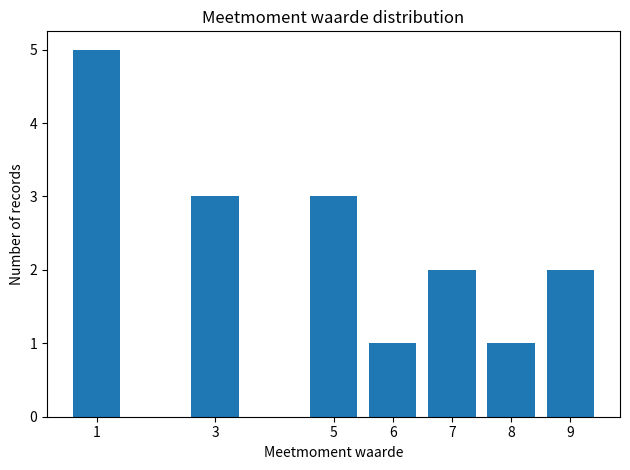

How tall is the bar that spans 4.5 to 5.5 on the x-axis? The values are not printed on the chart, so give them approximately, as read against the axis.

3